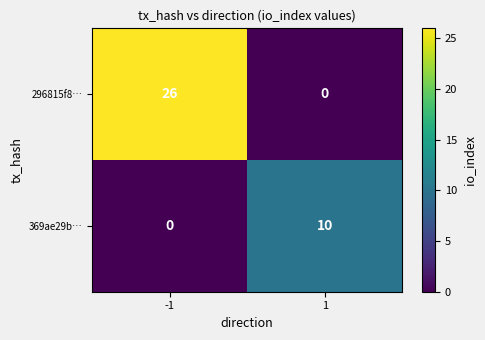

Reading right to left, transcribe all the data shown in this chart.

296815f8…: 0	26
369ae29b…: 10	0